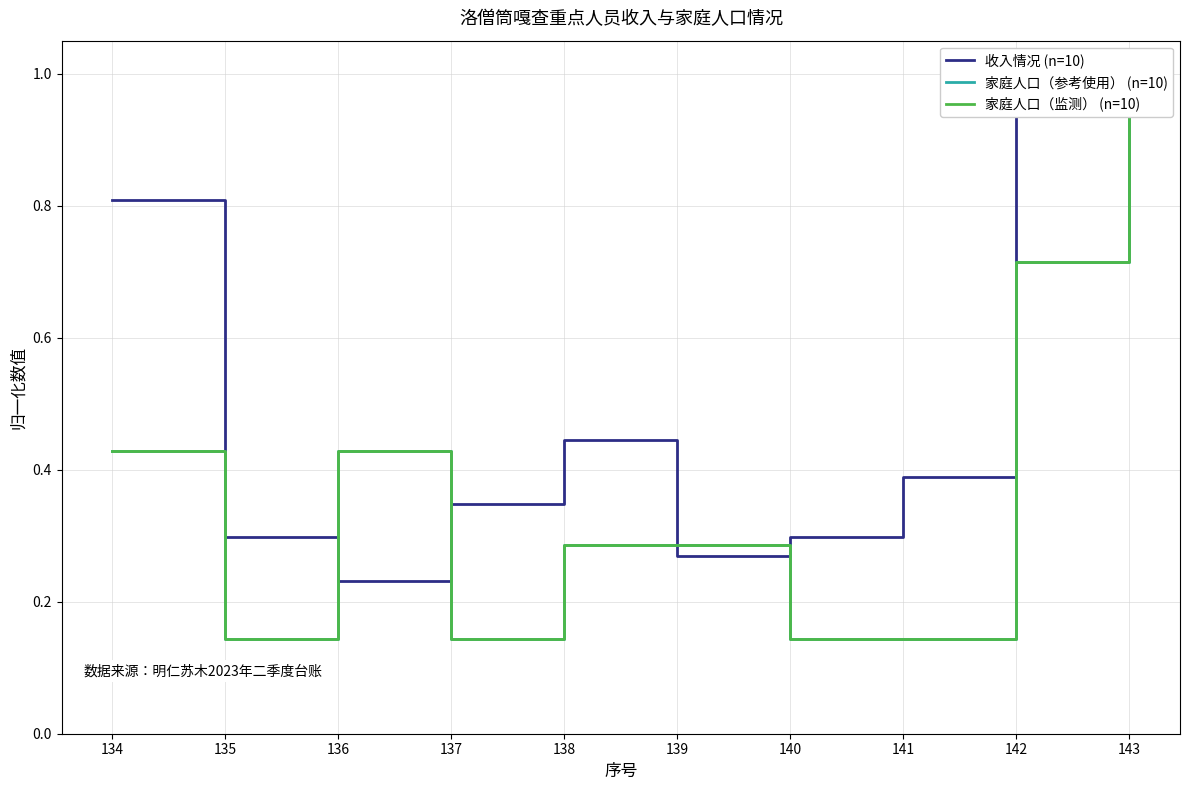

What is the value of the 家庭人口（参考使用） (n=10) point at the 5th from the left?

0.3